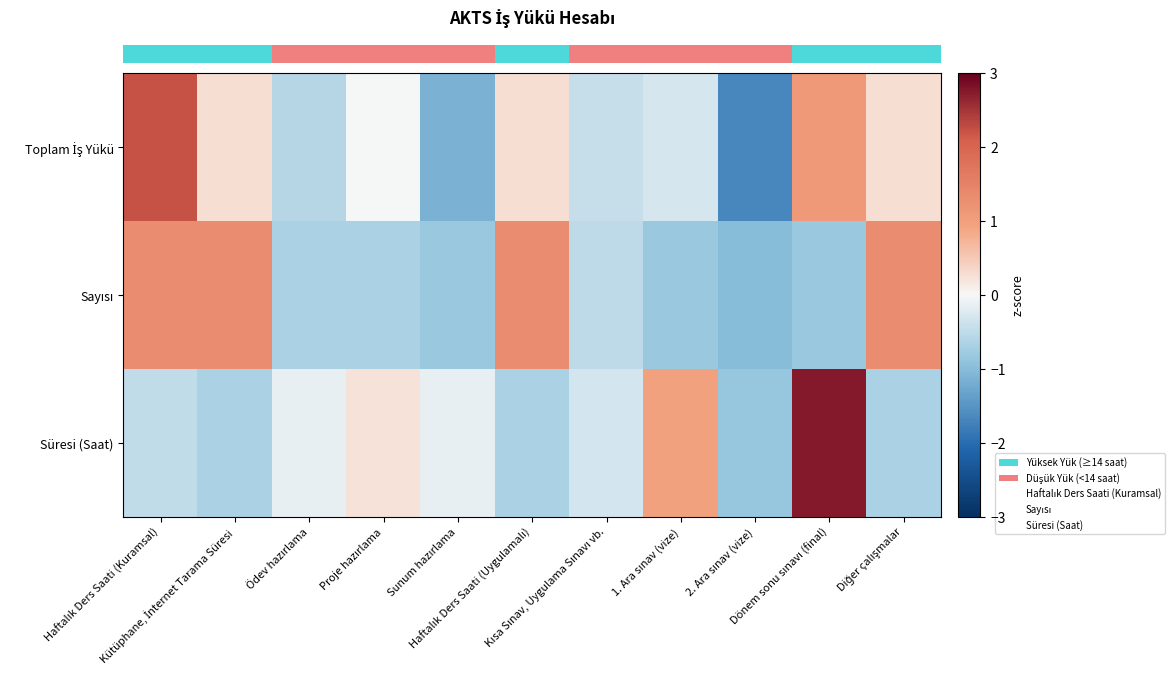

Rank the series by their maximum value, from highest to lowest.

row_2, row_0, row_1